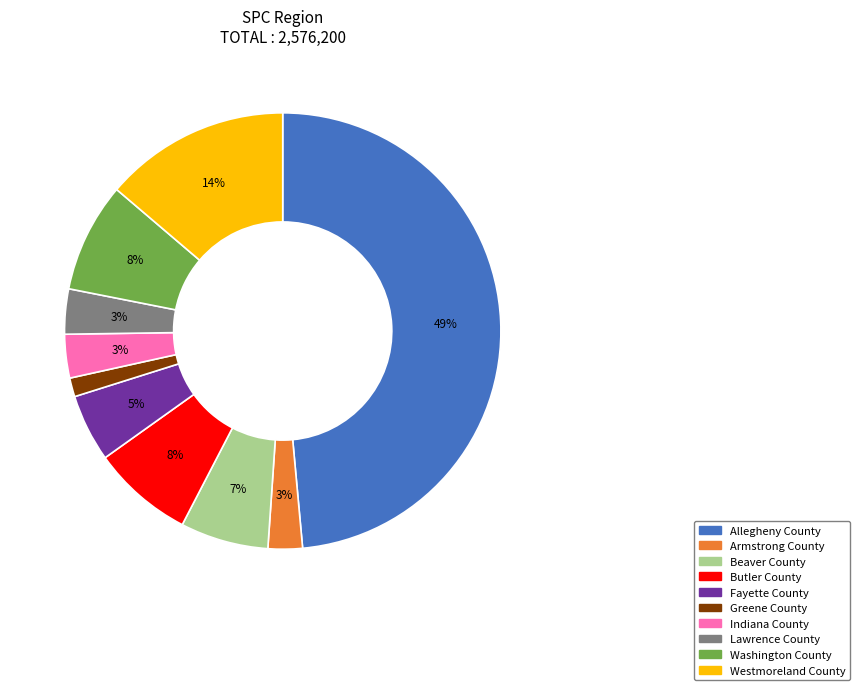

How many segments does this pie chart have?

10